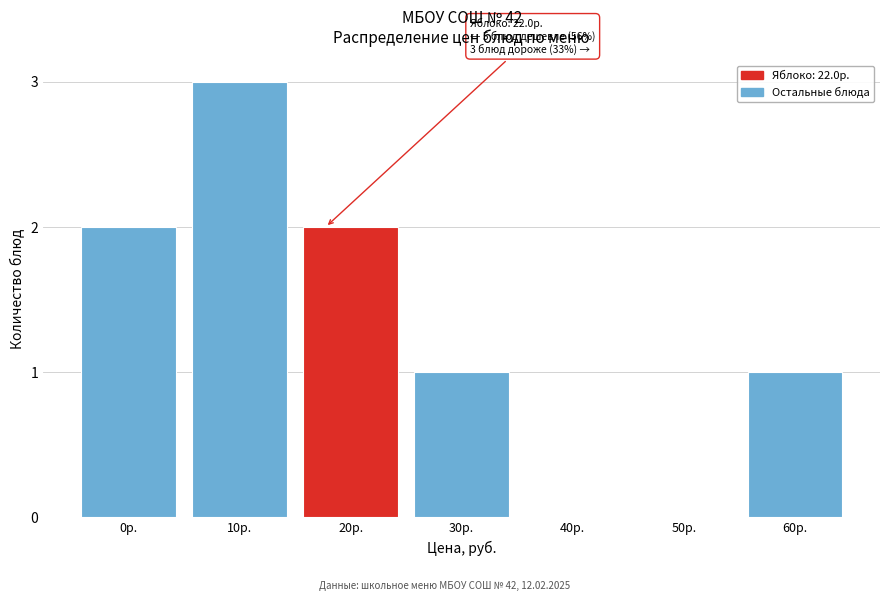

Reading left to right, extract all data points from this chart.

0р.=2	10р.=3	20р.=2	30р.=1	40р.=0	50р.=0	60р.=1